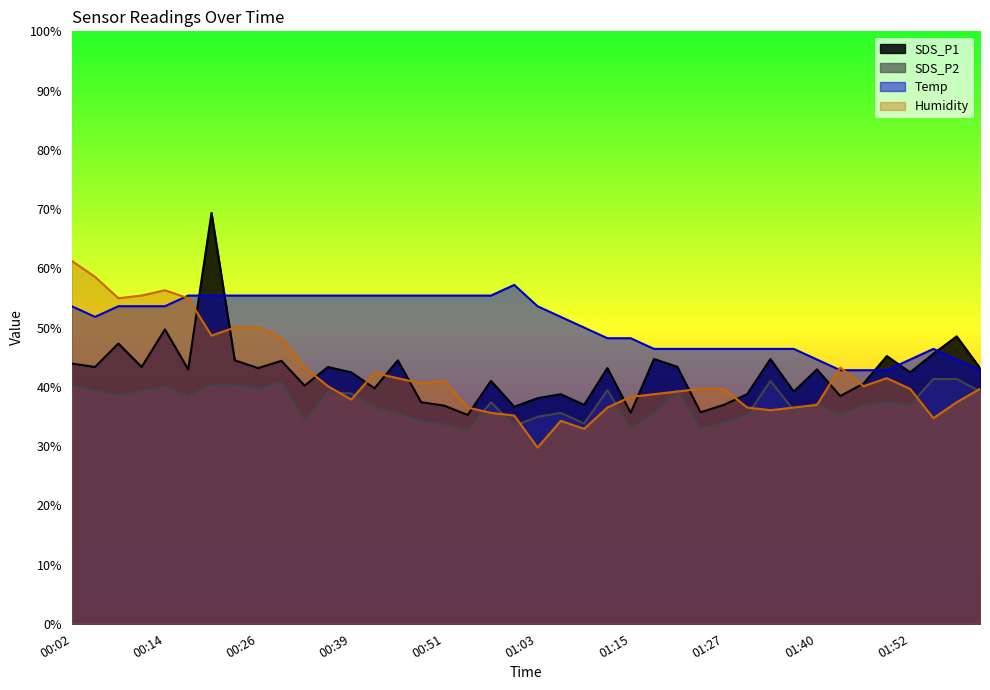

Is it true that SDS_P1 equals 37.0 at 01:09?

True